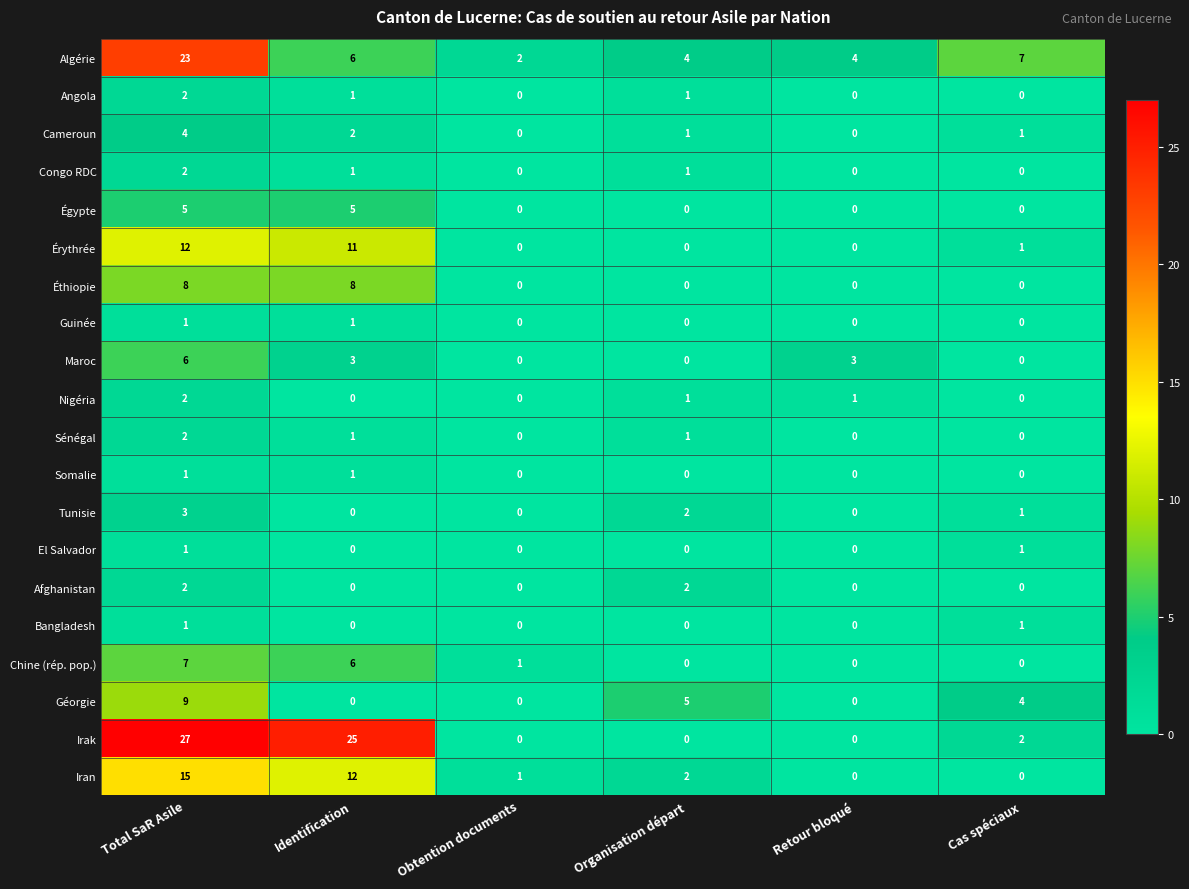

What is the difference between the maximum and second lowest values in the Irak series?

27